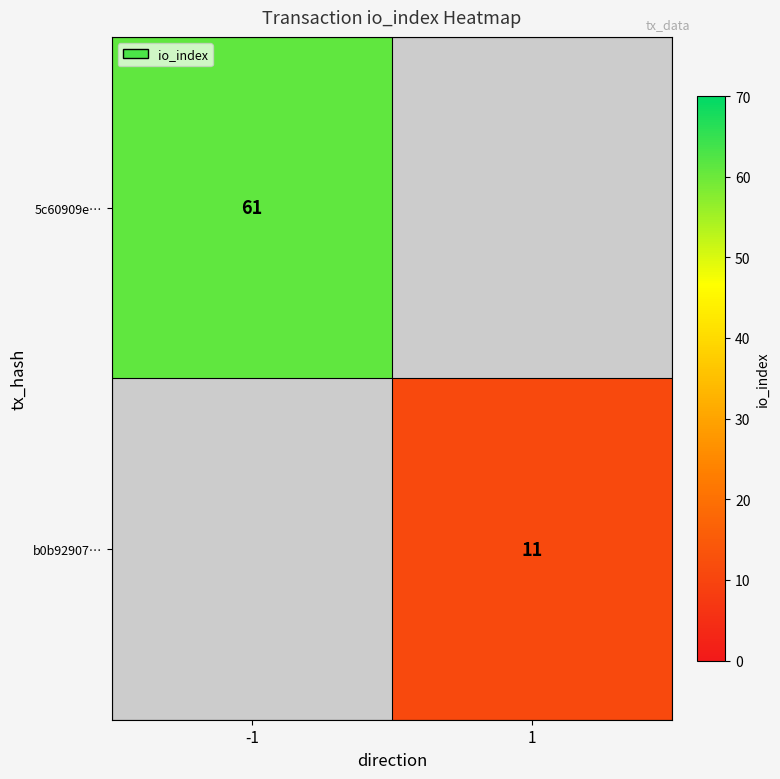

Is it true that b0b92907… equals 6 at 1?

False